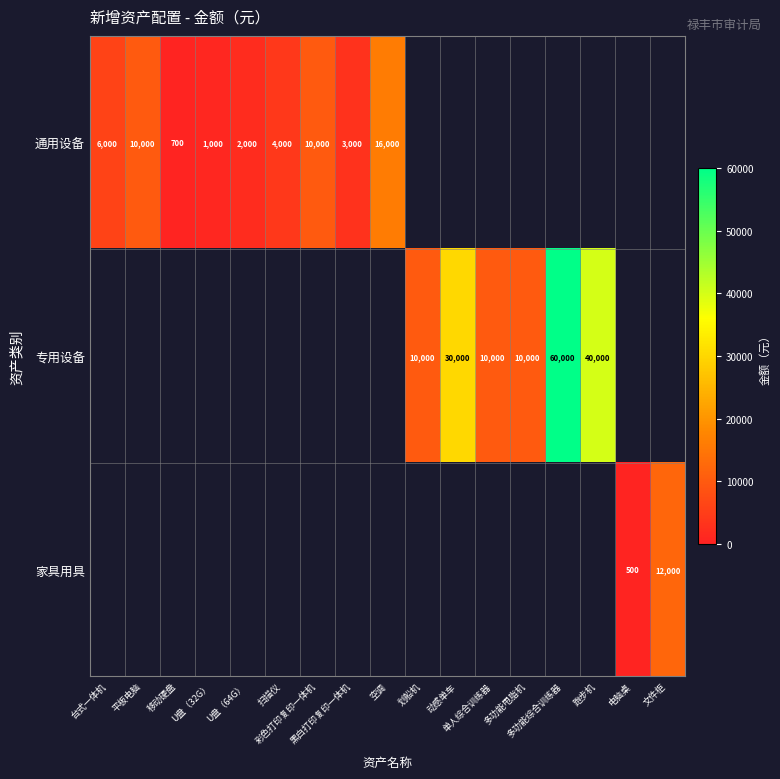

Between 电脑桌 and 移动硬盘, which is larger?

移动硬盘